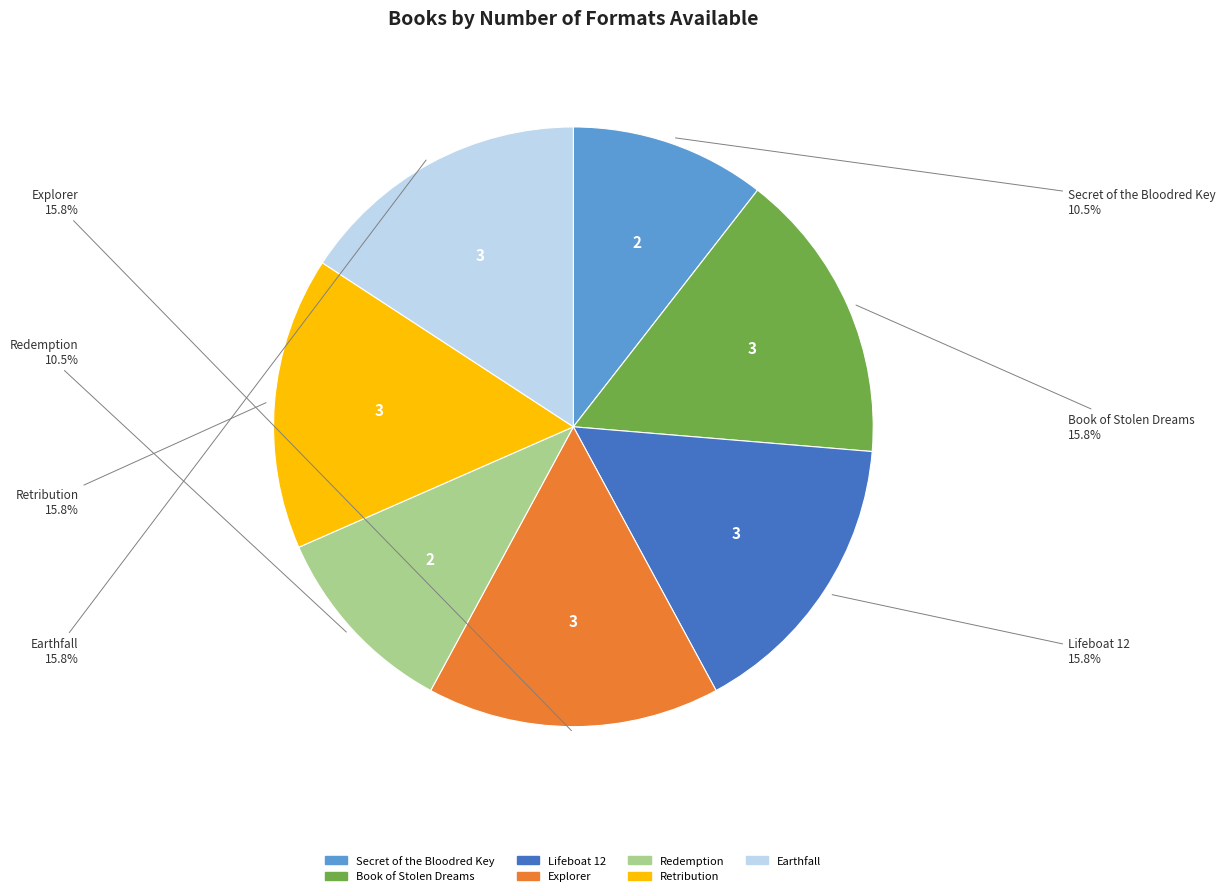

How much of the chart is everything except Book of Stolen Dreams?

84.2%